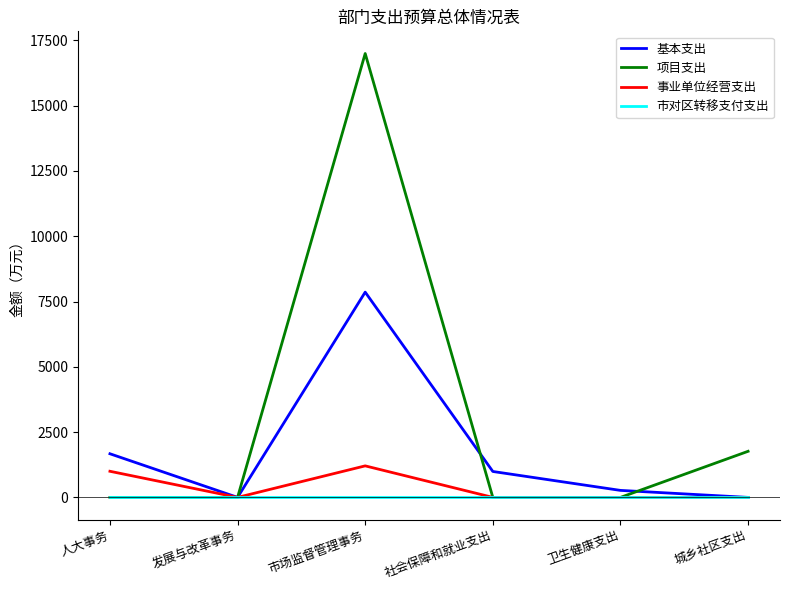

At which label is 项目支出 closest to 8497?

城乡社区支出